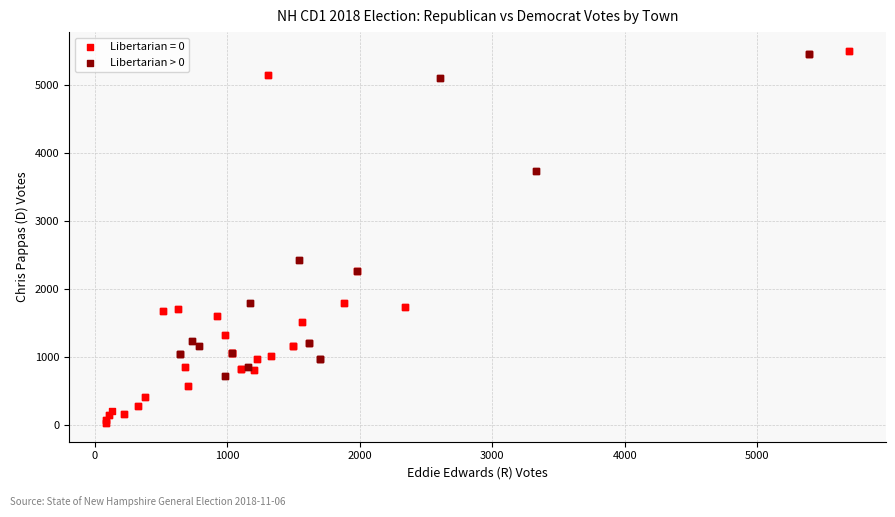

Which series has the widest spread of Y values?

Libertarian = 0